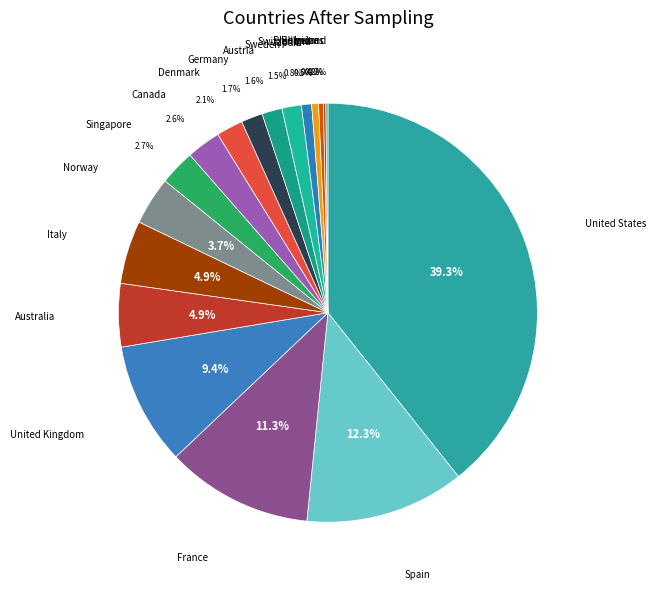

Does any single category account for the majority?

No